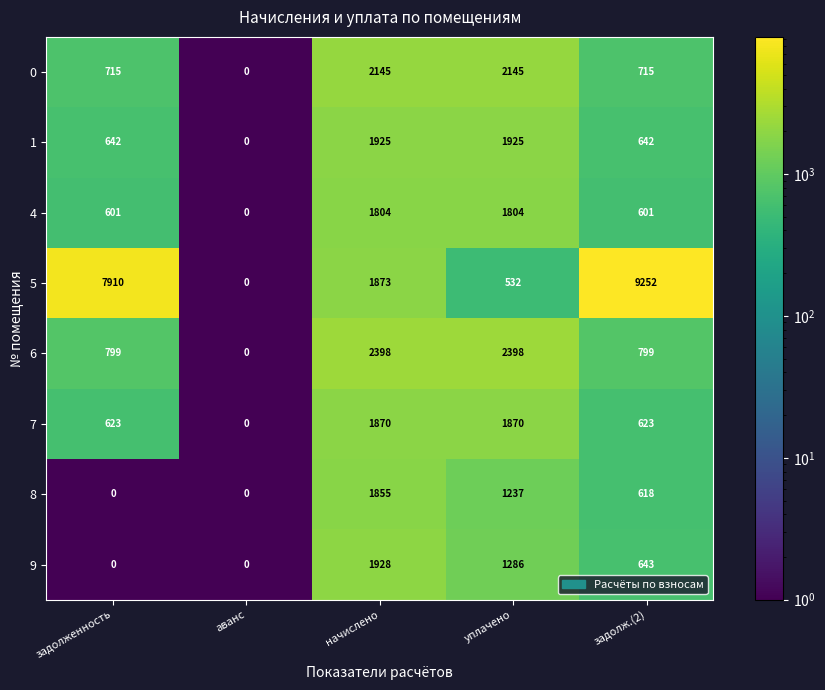

What is the average value of the 4 series?

962